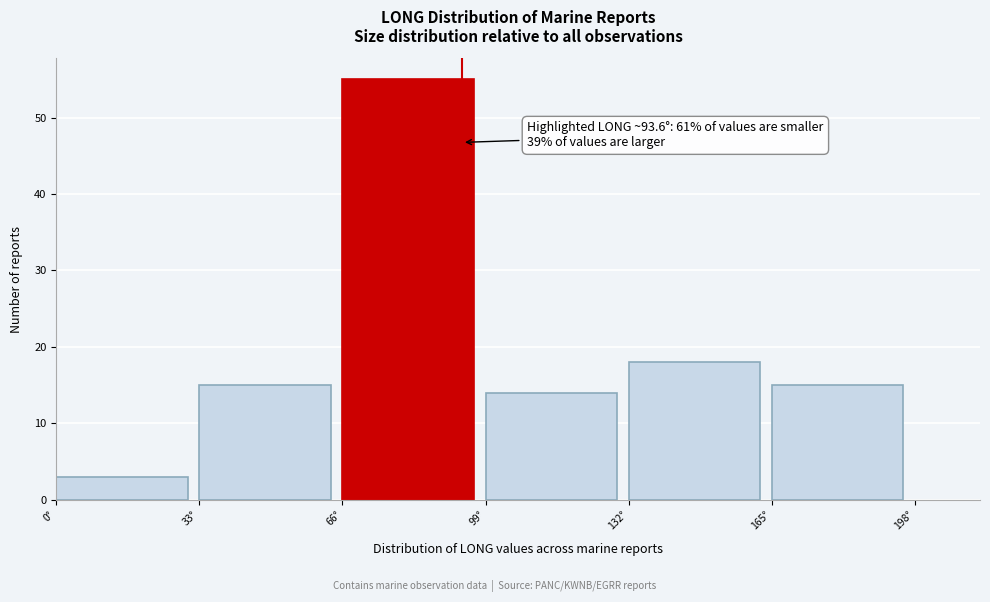

Over which range of the x-axis is the bar tallest?

66 to 99